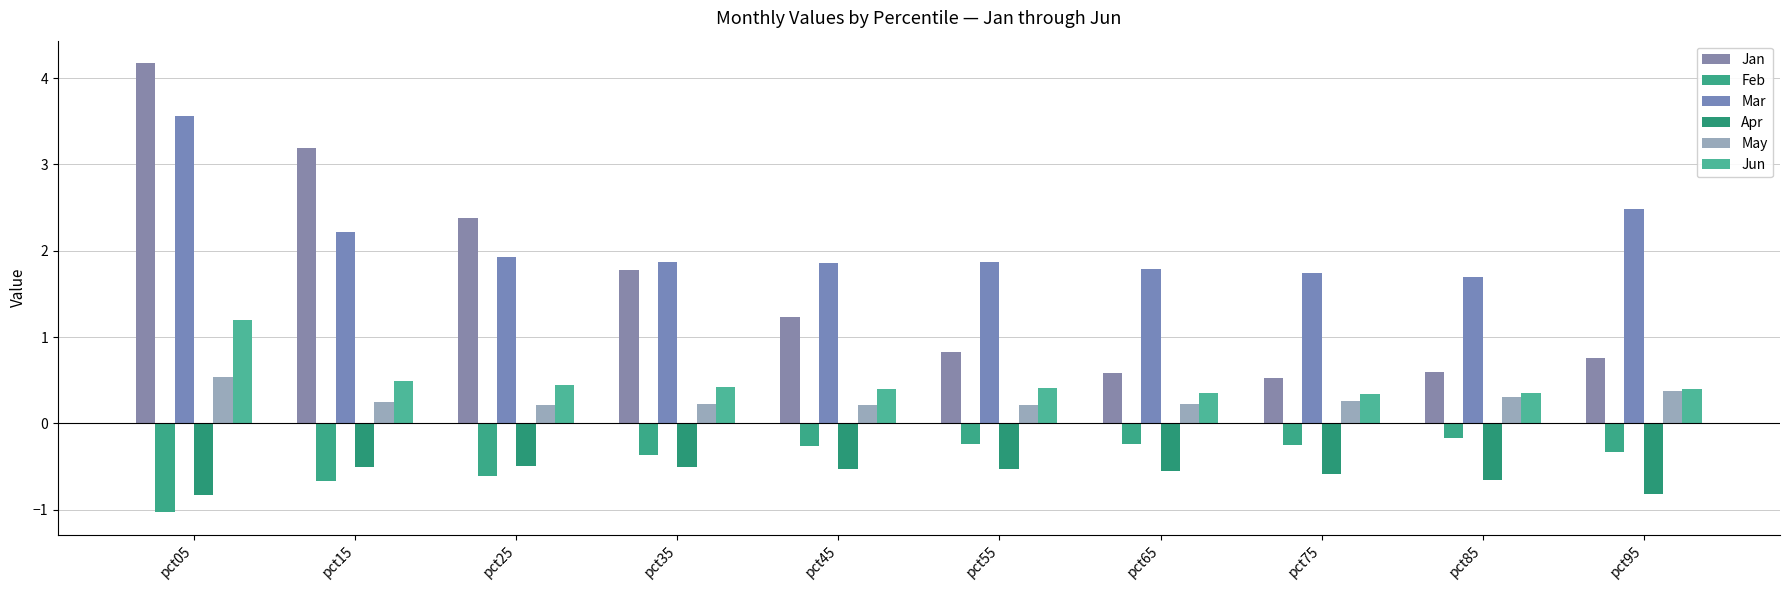

List the labels in order of Apr value, smallest first.

pct05, pct95, pct85, pct75, pct65, pct55, pct45, pct15, pct35, pct25